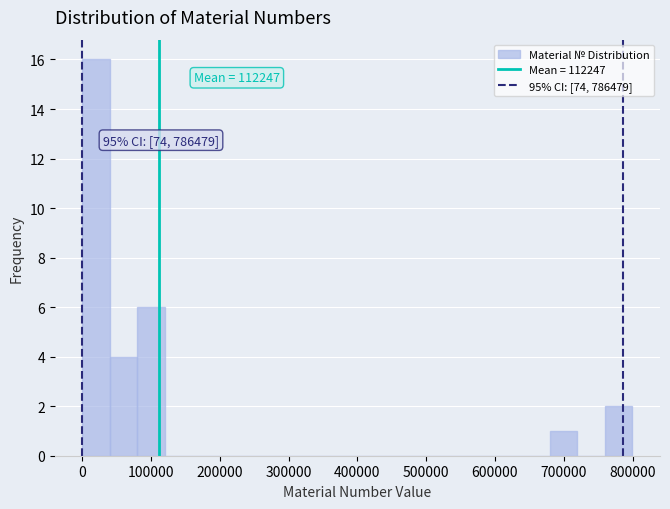

Around what value on the x-axis is the tallest bar? Give the approximate position of its centre, as read against the axis.

20000